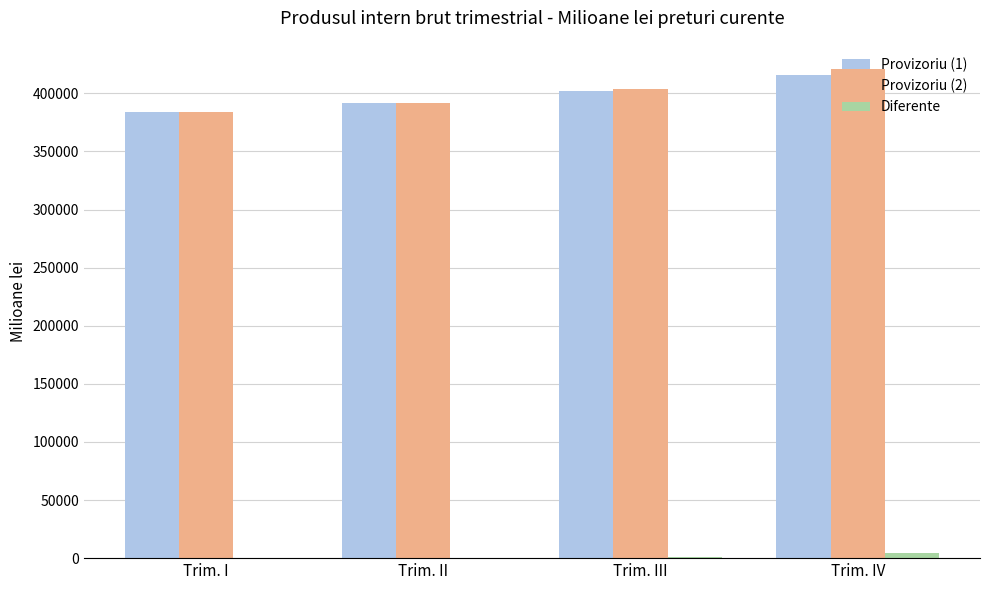

The value of Provizoriu (1) at Trim. II is 202985.3. True or false?

False